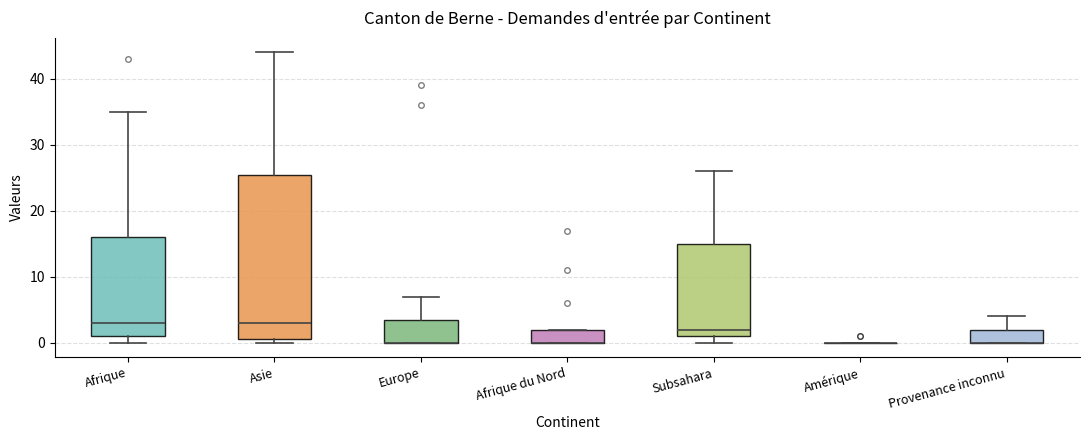

Which box is the tallest, from its lower edge to its upper edge?

Asie